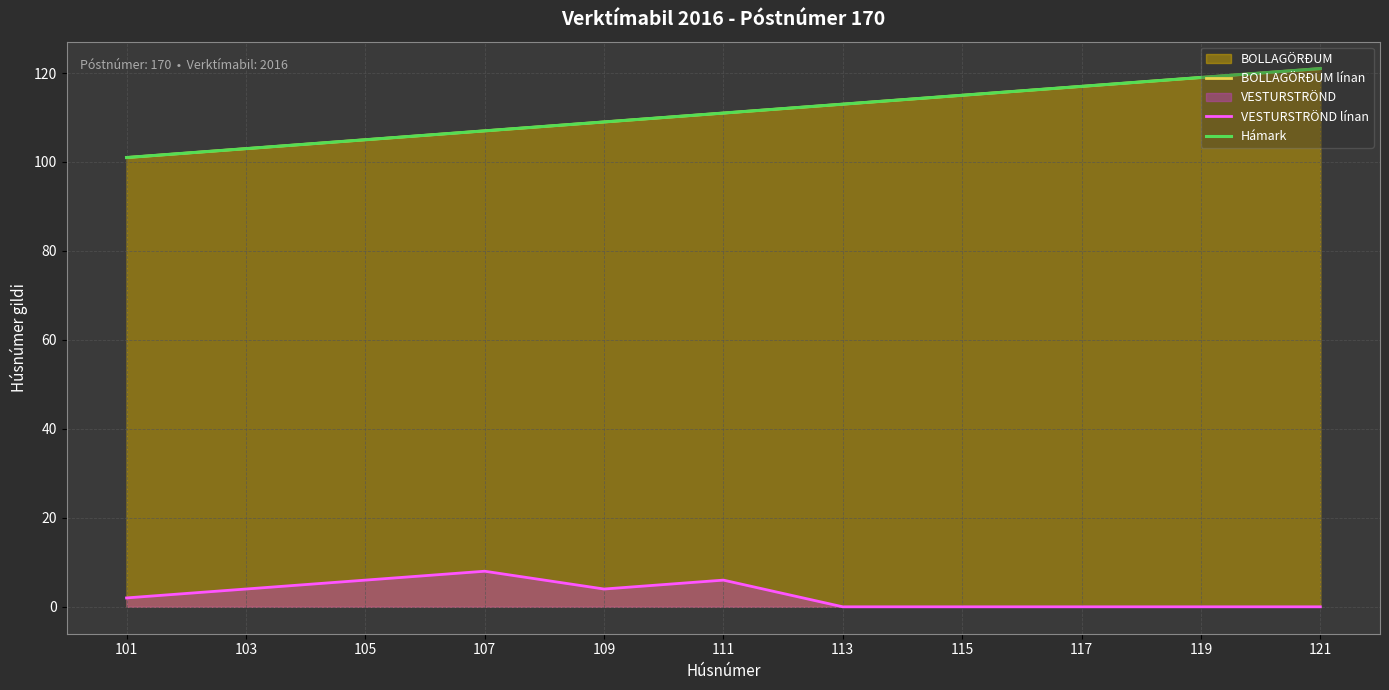

True or false: BOLLAGÖRÐUM línan and Hámark intersect in this chart.

False